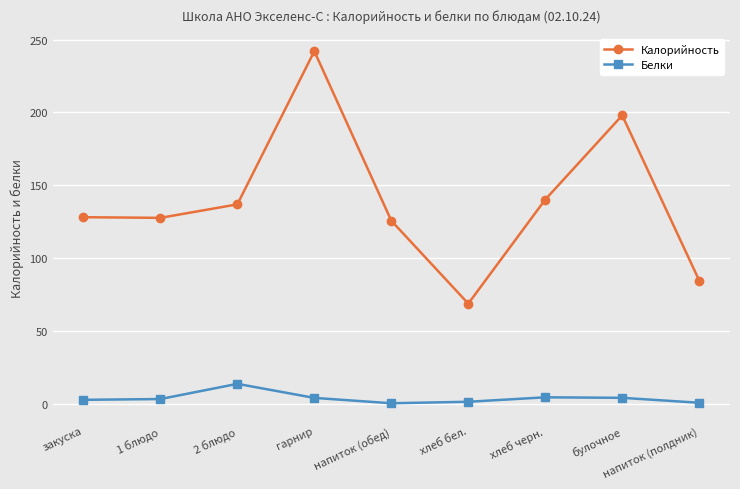

Which series has the largest range (max minus min)?

Калорийность